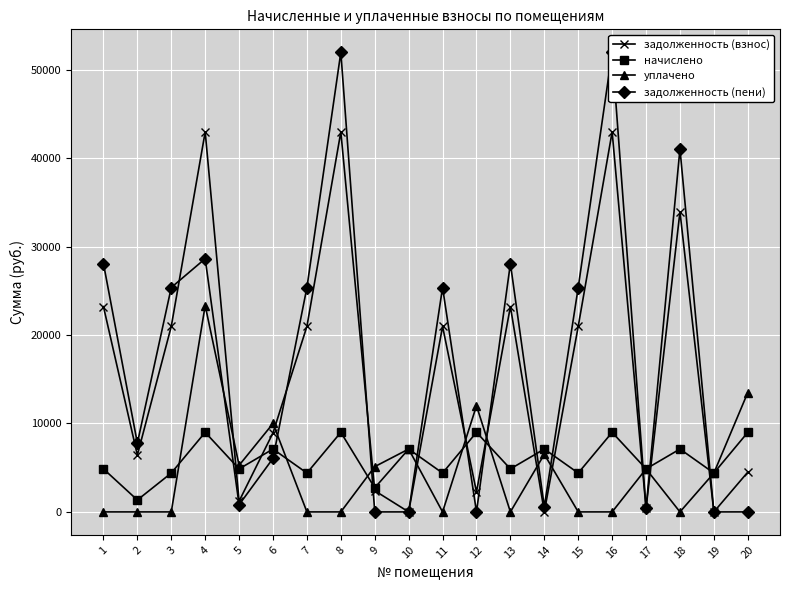

Which series has the largest range (max minus min)?

задолженность (пени)